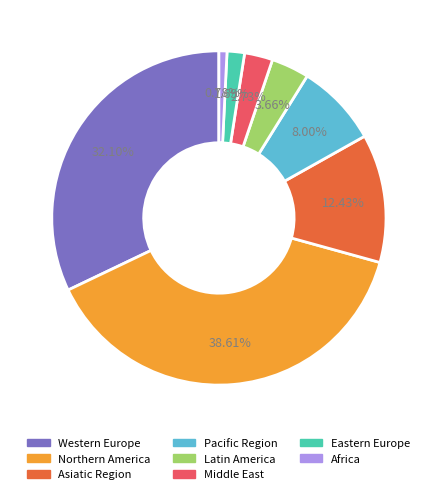

Is the sum of Asiatic Region and Middle East greater than half?

No